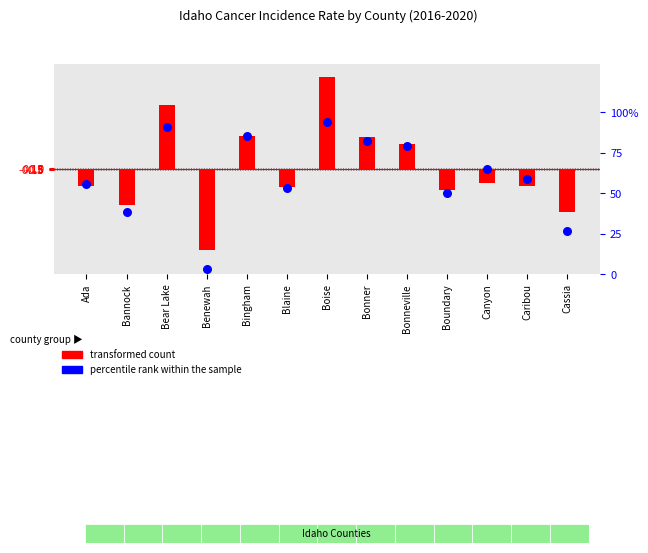

At which category is the sum across all series the highest?

Boise